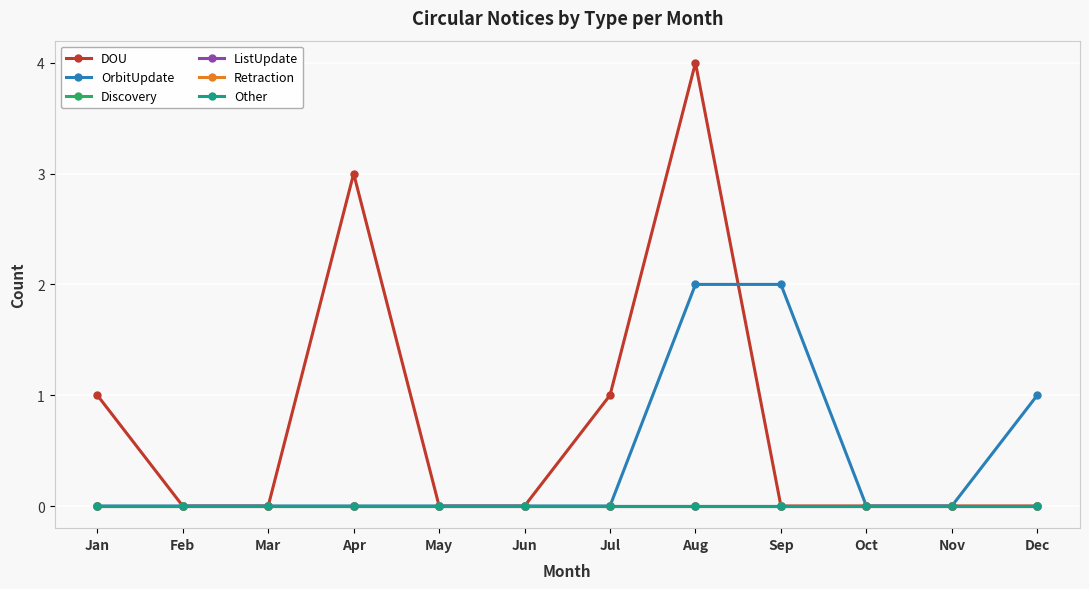

Does the chart have visible grid lines?

Yes